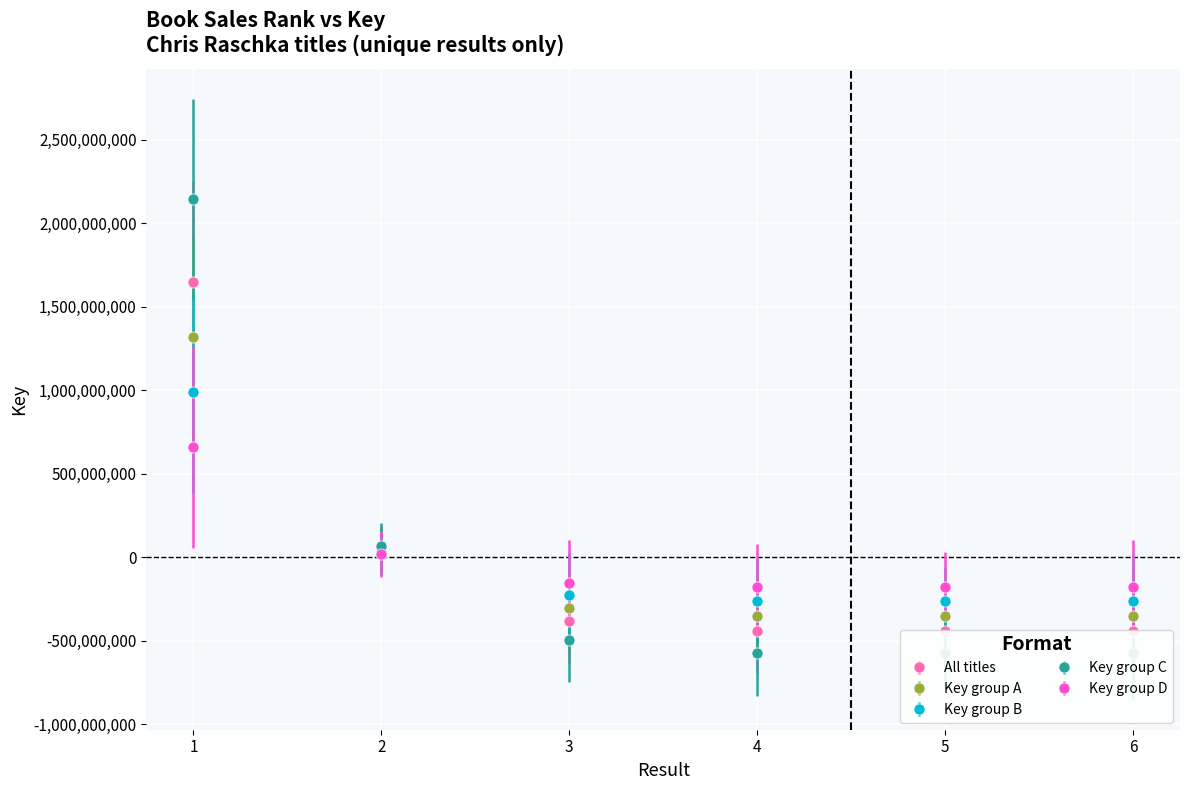

Where is the data nearest to the value 483969328?

2